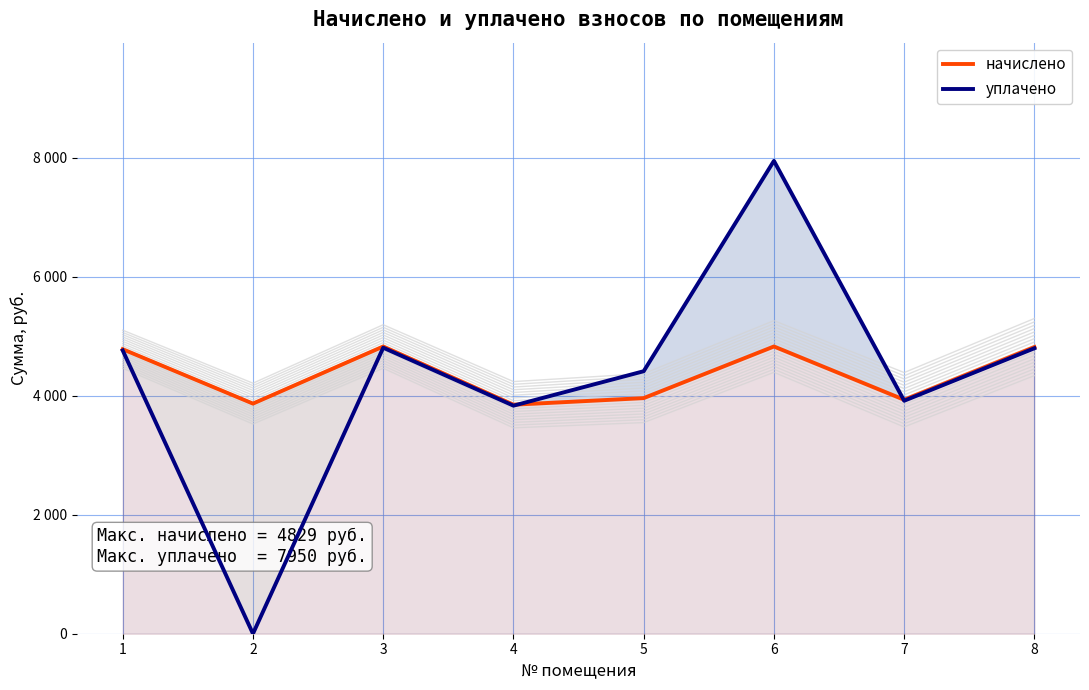

Which series has the largest range (max minus min)?

уплачено